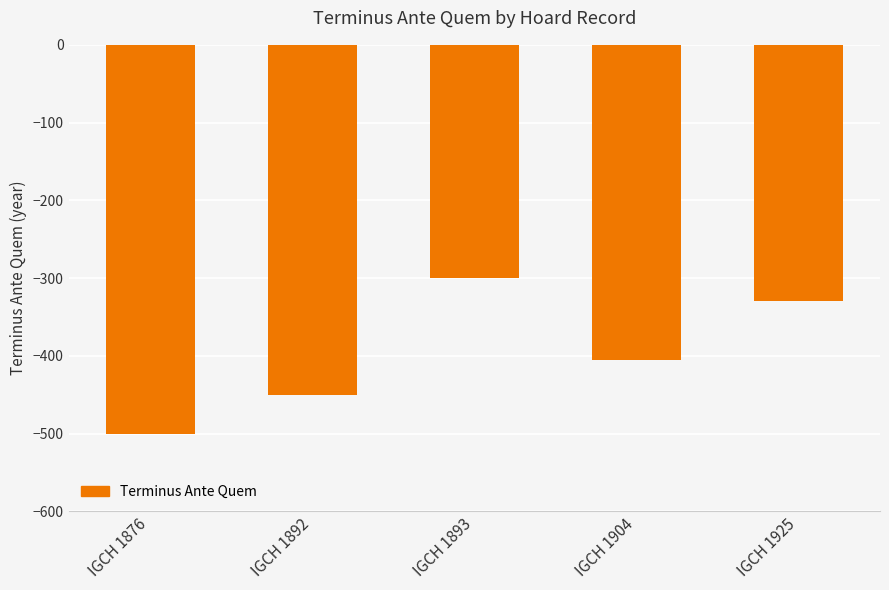

What is the sum of all values?

-1985